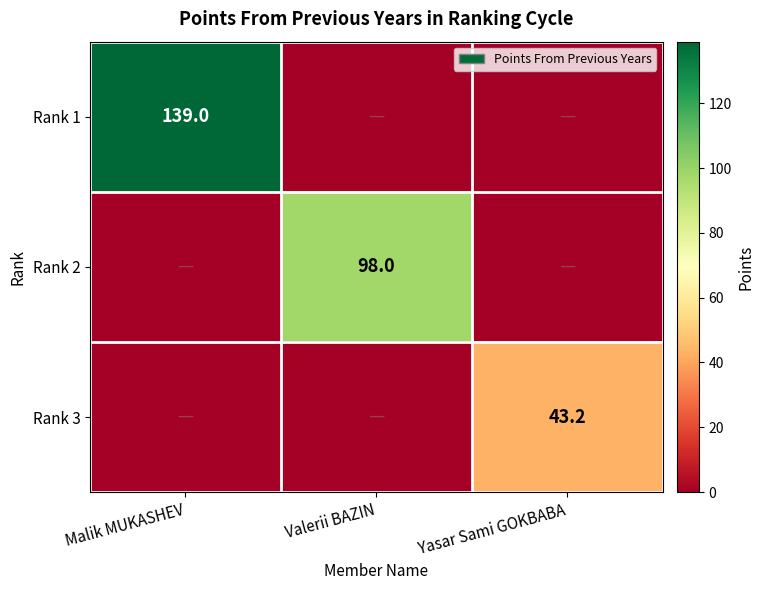

The Rank 1 series shows 45.7 at Malik MUKASHEV. True or false?

False